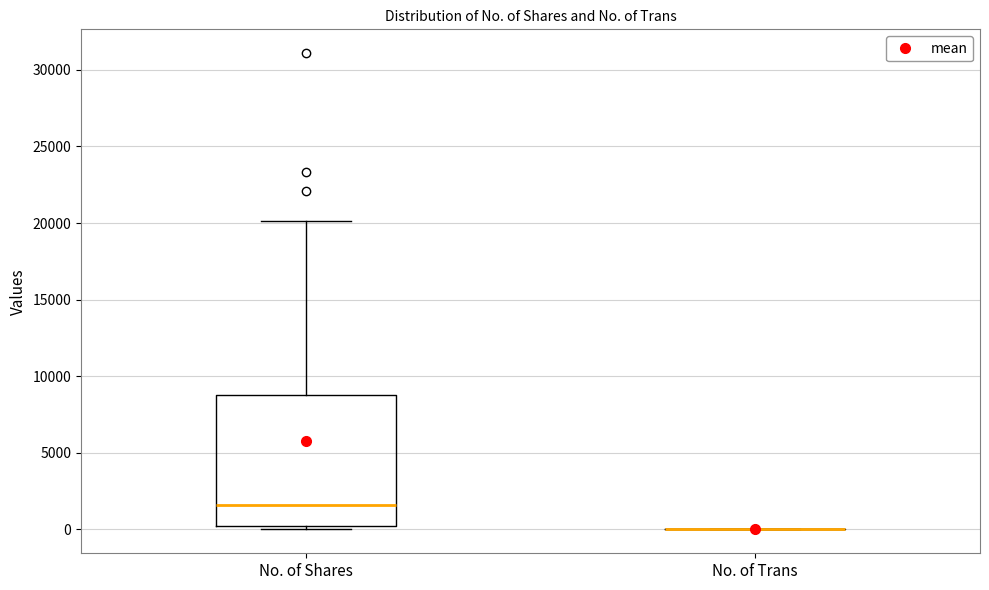

Reading left to right, transcribe this box plot: for each box, give where its median line is, the range the box spans, and where its two whiskers end, as read against the y-axis. The values are not printed on the chart, so give them approximately, as read against the axis.

No. of Shares: median 1500, box 0 to 9000, whiskers 0 (just below the box's lower edge) to 20000
No. of Trans: box collapsed to a line at 0, whiskers 0 to 0